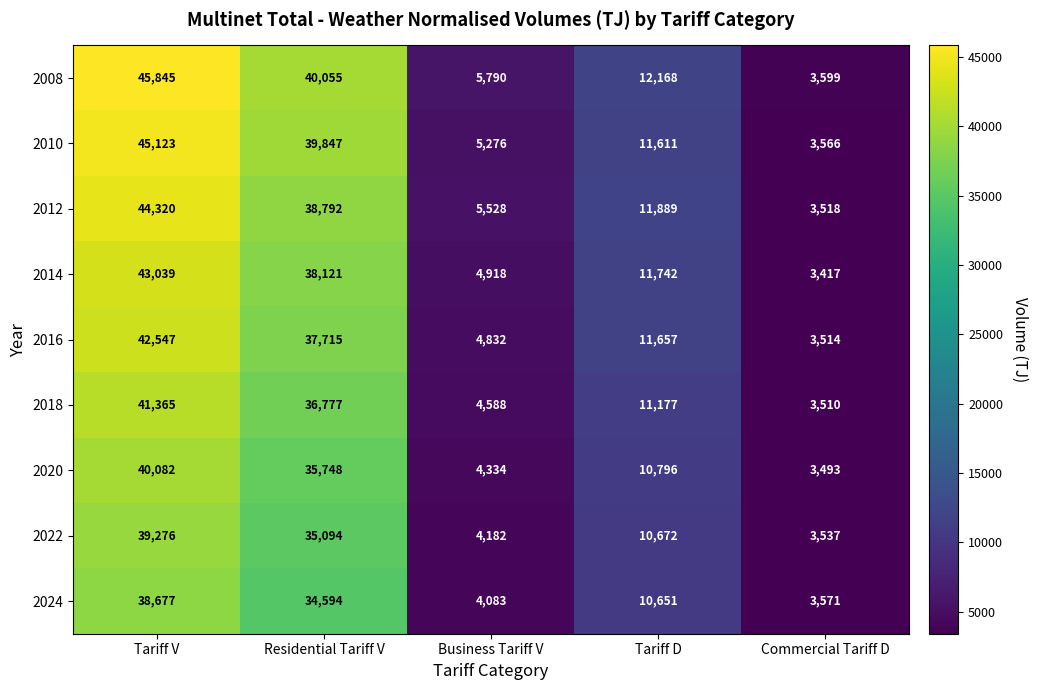

The 2008 series shows 22216 at Residential Tariff V. True or false?

False